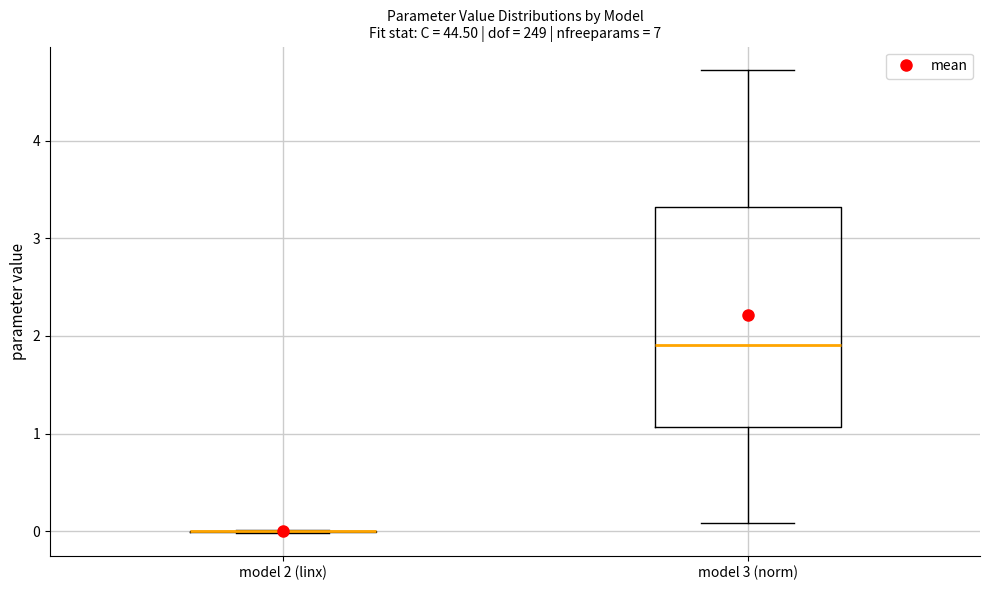

Reading left to right, transcribe this box plot: for each box, give where its median line is, the range the box spans, and where its two whiskers end, as read against the y-axis. The values are not printed on the chart, so give them approximately, as read against the axis.

model 2 (linx): box collapsed to a line at 0.0, whiskers 0.0 to 0.0
model 3 (norm): median 1.9, box 1.1 to 3.3, whiskers 0.1 to 4.7